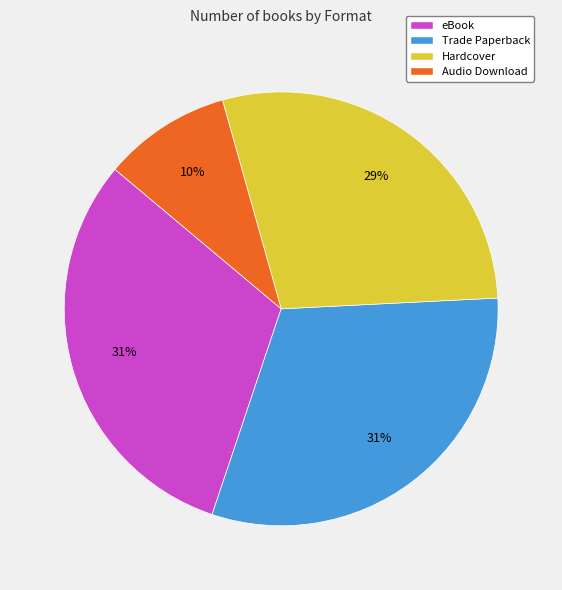

Is there any slice that represents more than half of the pie?

No